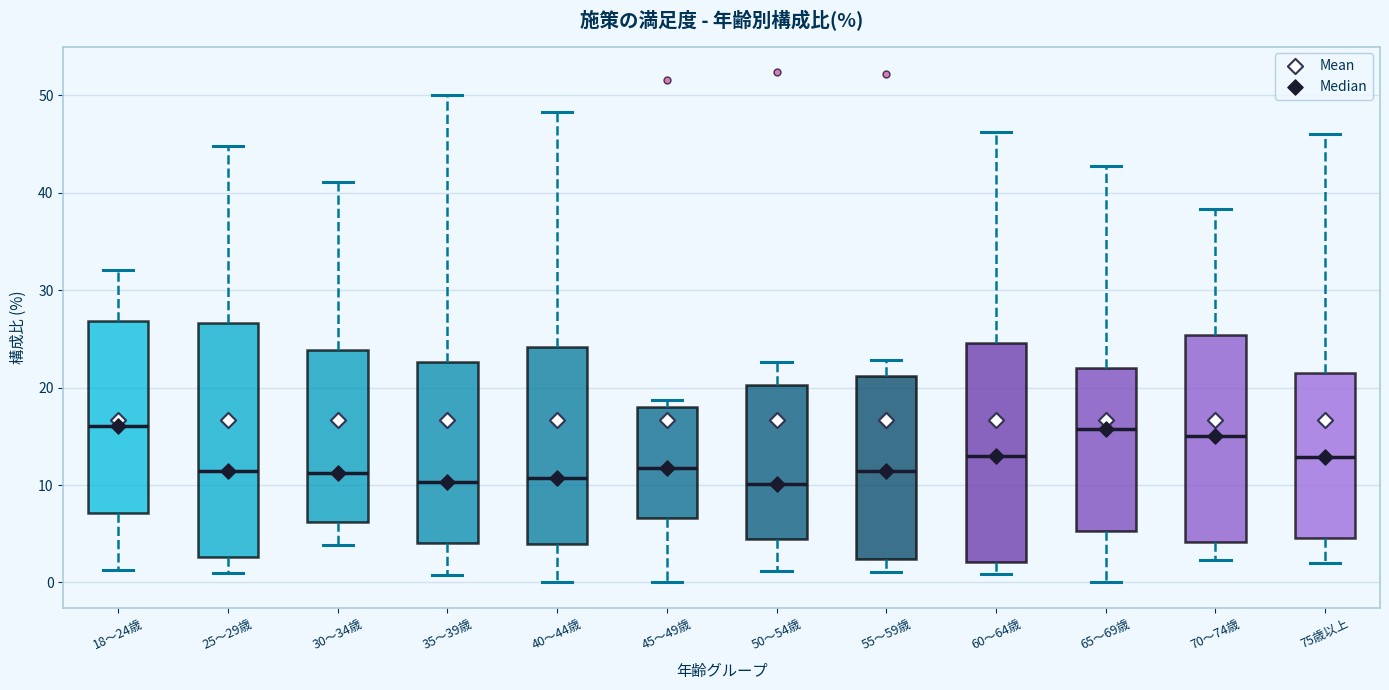

Reading left to right, transcribe this box plot: for each box, give where its median line is, the range the box spans, and where its two whiskers end, as read against the y-axis. The values are not printed on the chart, so give them approximately, as read against the axis.

18～24歳: median 16, box 7 to 27, whiskers 1 to 32
25～29歳: median 11, box 3 to 27, whiskers 1 to 45
30～34歳: median 11, box 6 to 24, whiskers 4 to 41
35～39歳: median 10, box 4 to 23, whiskers 1 to 50
40～44歳: median 11, box 4 to 24, whiskers 0 to 48
45～49歳: median 12, box 7 to 18, whiskers 0 to 19
50～54歳: median 10, box 4 to 20, whiskers 1 to 23
55～59歳: median 11, box 2 to 21, whiskers 1 to 23
60～64歳: median 13, box 2 to 25, whiskers 1 to 46
65～69歳: median 16, box 5 to 22, whiskers 0 to 43
70～74歳: median 15, box 4 to 25, whiskers 2 to 38
75歳以上: median 13, box 5 to 22, whiskers 2 to 46